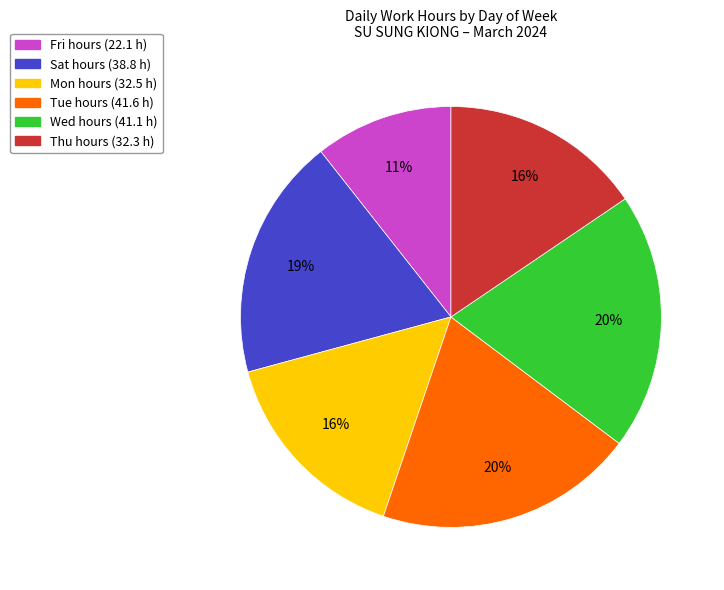

Which slice is the smallest?

Fri